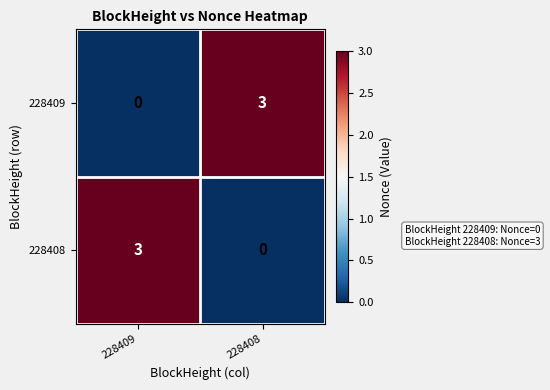

Is the value of 228409 at 228409 greater than the value of 228408 at 228409?

No